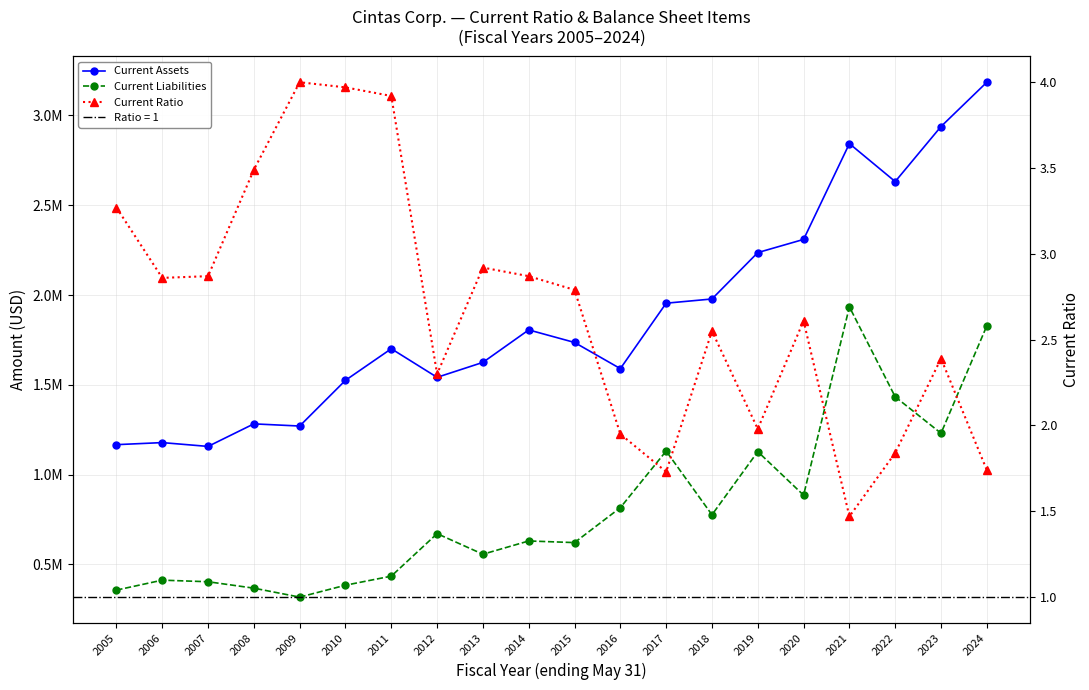

In Current Ratio, how many points are lower than both neighbors (excluding endpoints)?

5